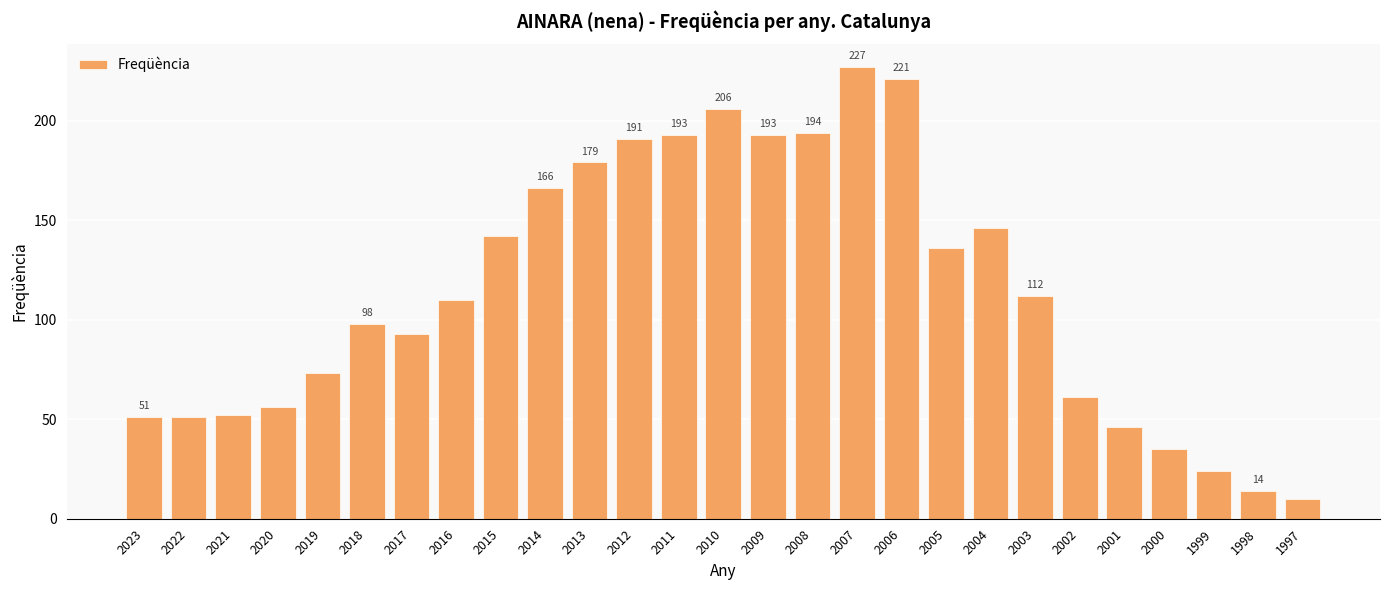

What is the difference between the maximum and second lowest values?

213